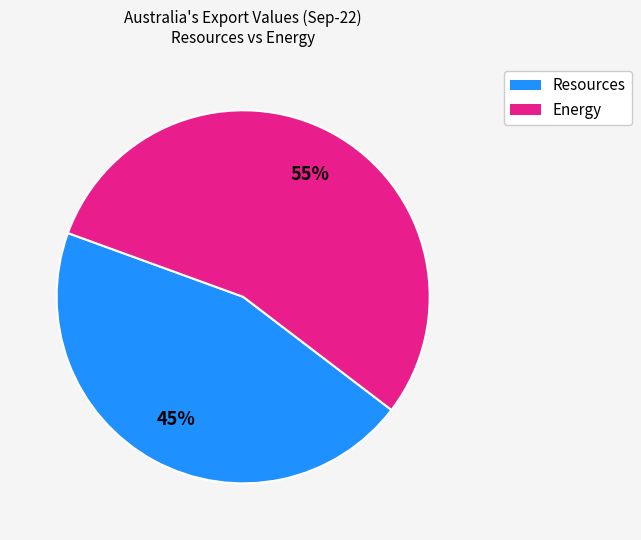

To the nearest percent, what is the average slice percentage?

50%